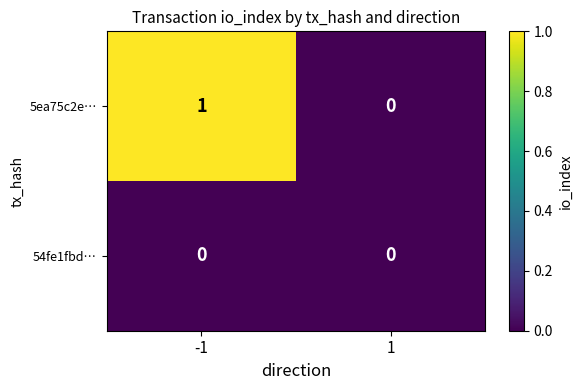

Between -1 and 1, which series saw the biggest shift?

5ea75c2e…